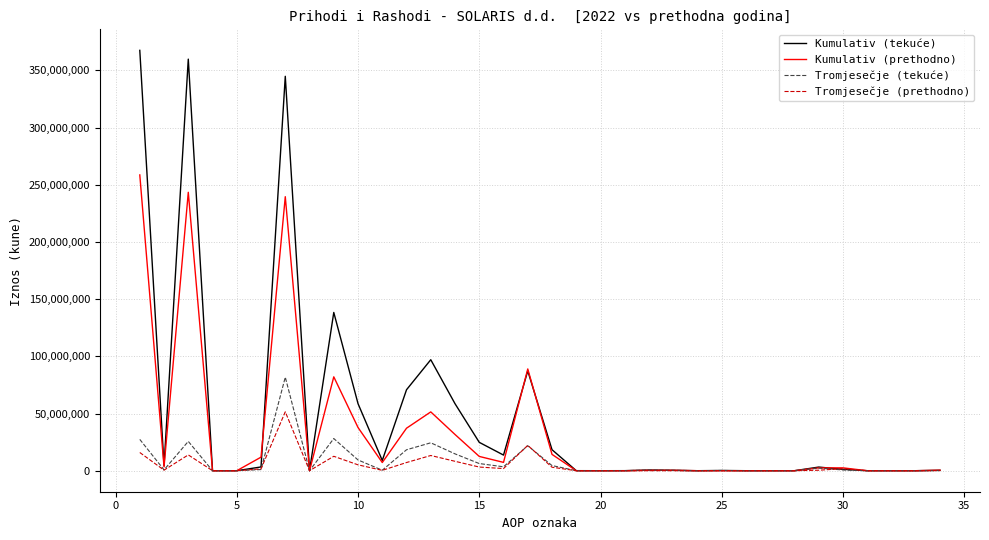

List the series in order of their peak value, lowest first.

Tromjesečje (prethodno), Tromjesečje (tekuće), Kumulativ (prethodno), Kumulativ (tekuće)